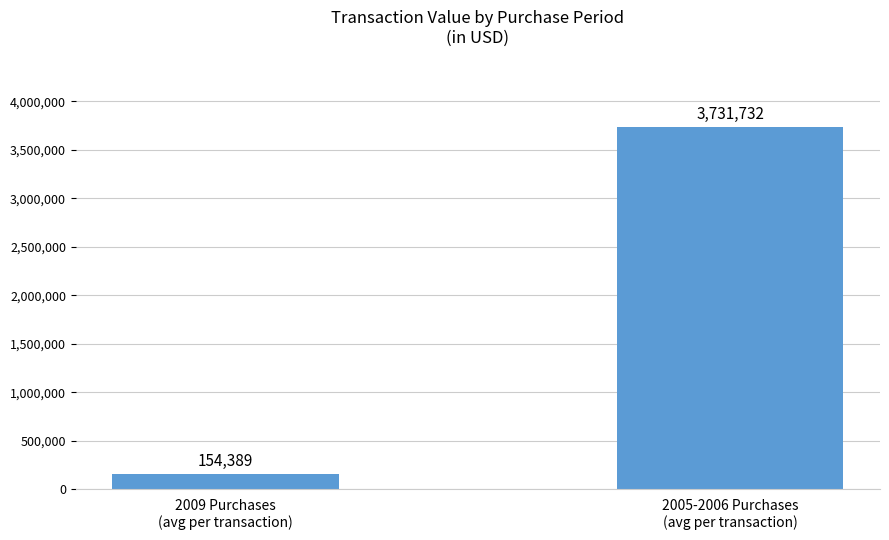

How many values are below 3731732?

1